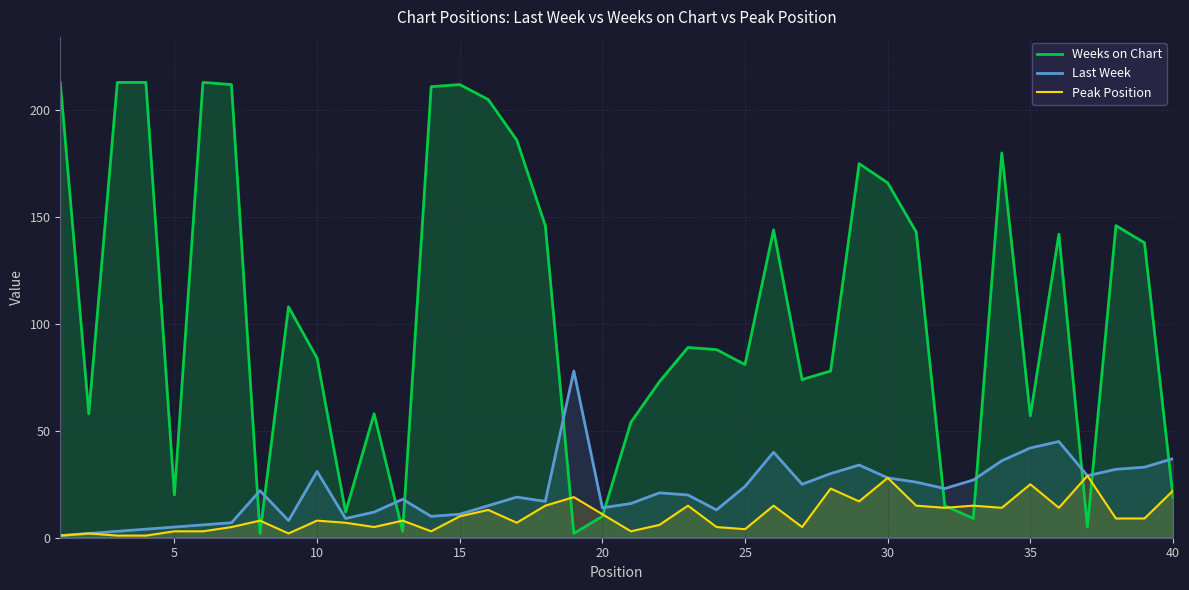

The Weeks on Chart series shows 57 at 35. True or false?

True